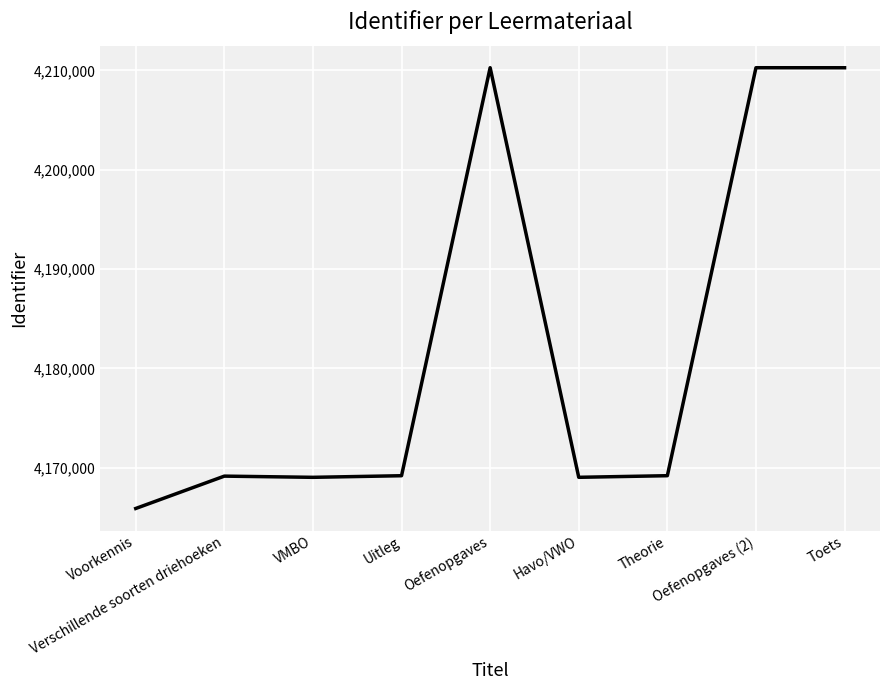

Which category has the lowest value across all series?

Voorkennis